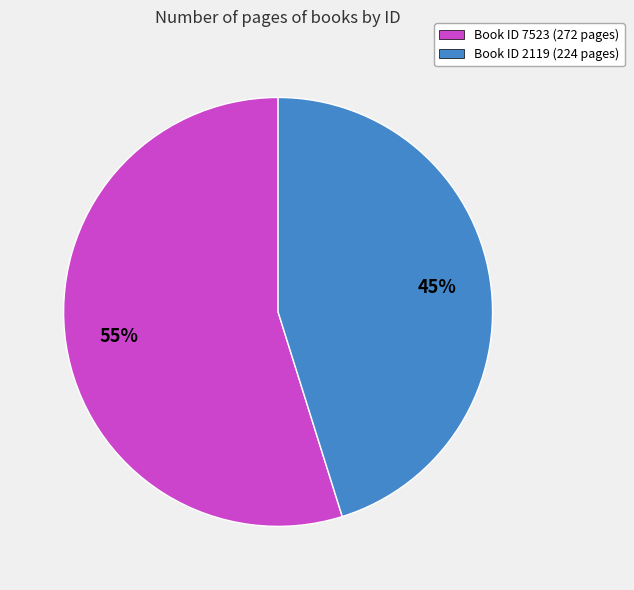

Which slice is the smallest?

Book ID 2119 (224 pages)